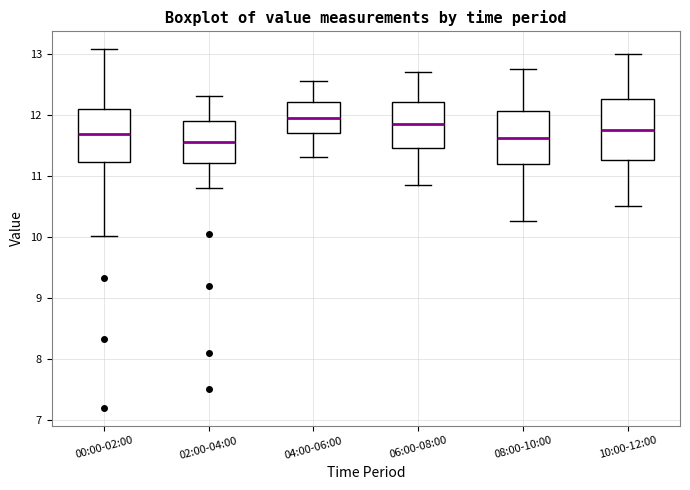

Reading left to right, read every box against the y-axis: the position of its median line, the range the box covers, and the ends of its whiskers. The values are not printed on the chart, so give them approximately, as read against the axis.

00:00-02:00: median 11.7, box 11.2 to 12.1, whiskers 10.0 to 13.1
02:00-04:00: median 11.6, box 11.2 to 11.9, whiskers 10.8 to 12.3
04:00-06:00: median 12.0, box 11.7 to 12.2, whiskers 11.3 to 12.6
06:00-08:00: median 11.9, box 11.5 to 12.2, whiskers 10.9 to 12.7
08:00-10:00: median 11.6, box 11.2 to 12.1, whiskers 10.3 to 12.8
10:00-12:00: median 11.8, box 11.3 to 12.3, whiskers 10.5 to 13.0